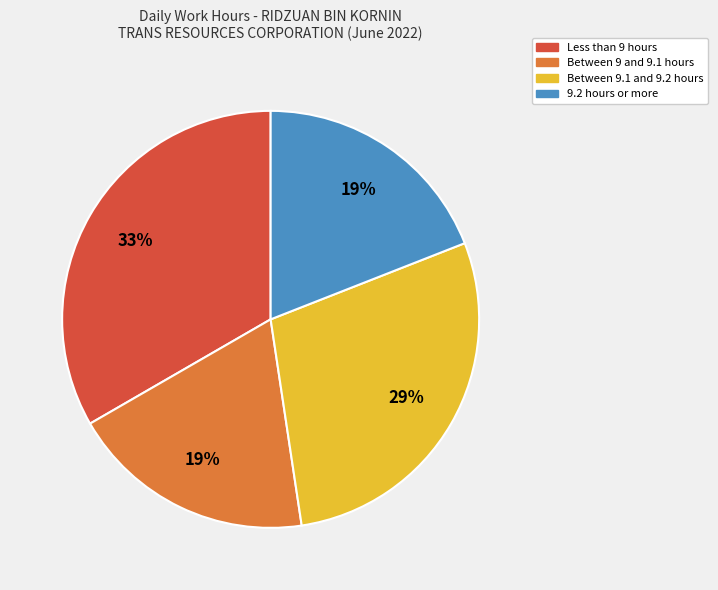

Count the number of slices in the pie.

4